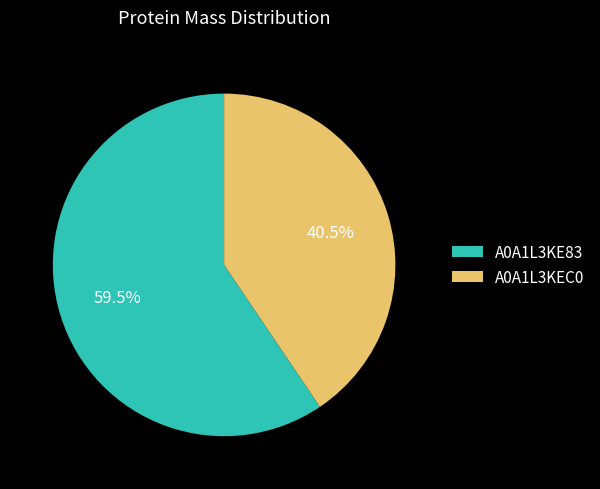

Which slice is the smallest?

A0A1L3KEC0